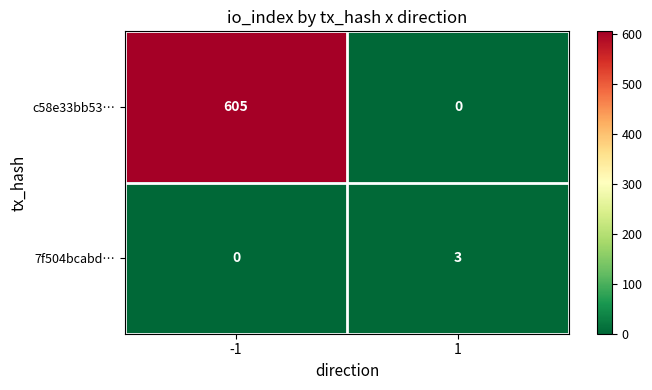

What is the difference between the c58e33bb53… values at -1 and 1?

605